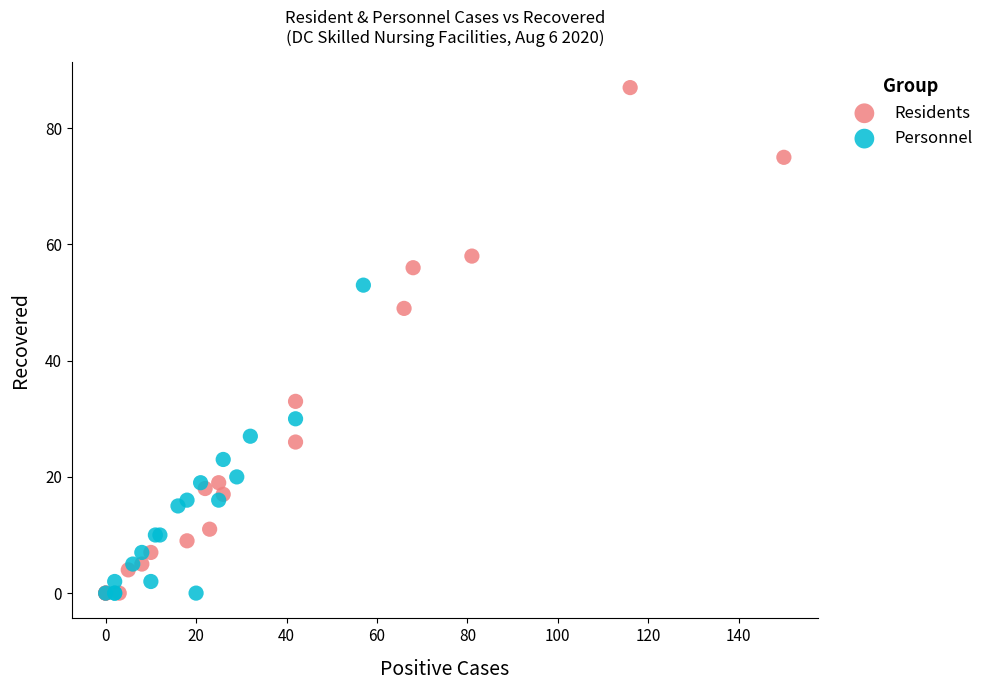

Which series has the widest spread of Y values?

Residents